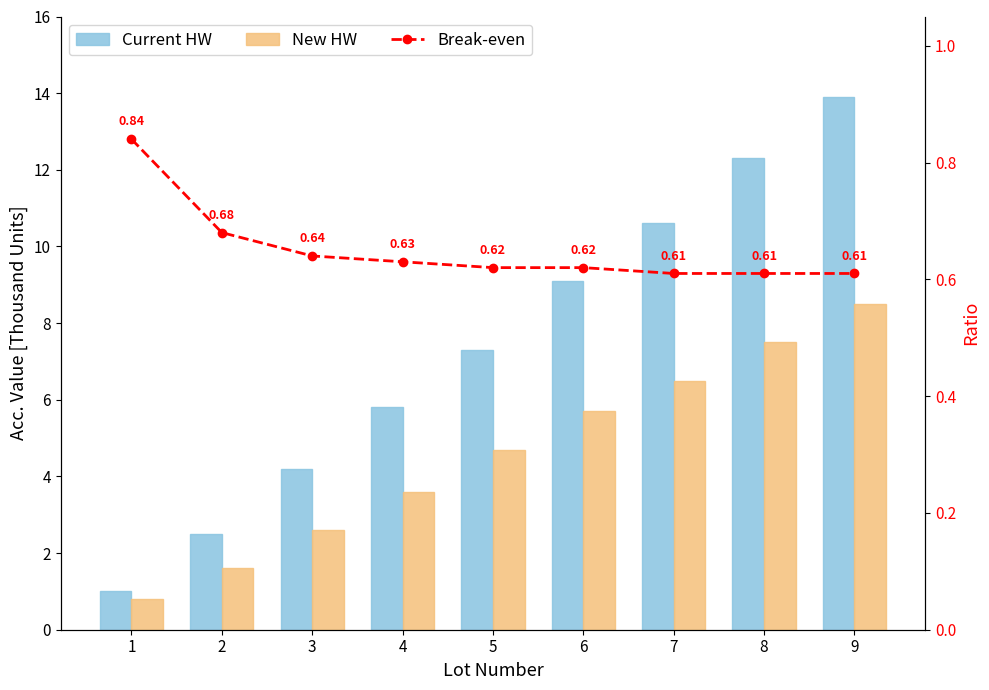

What value does the New HW series have at 9?

8.5